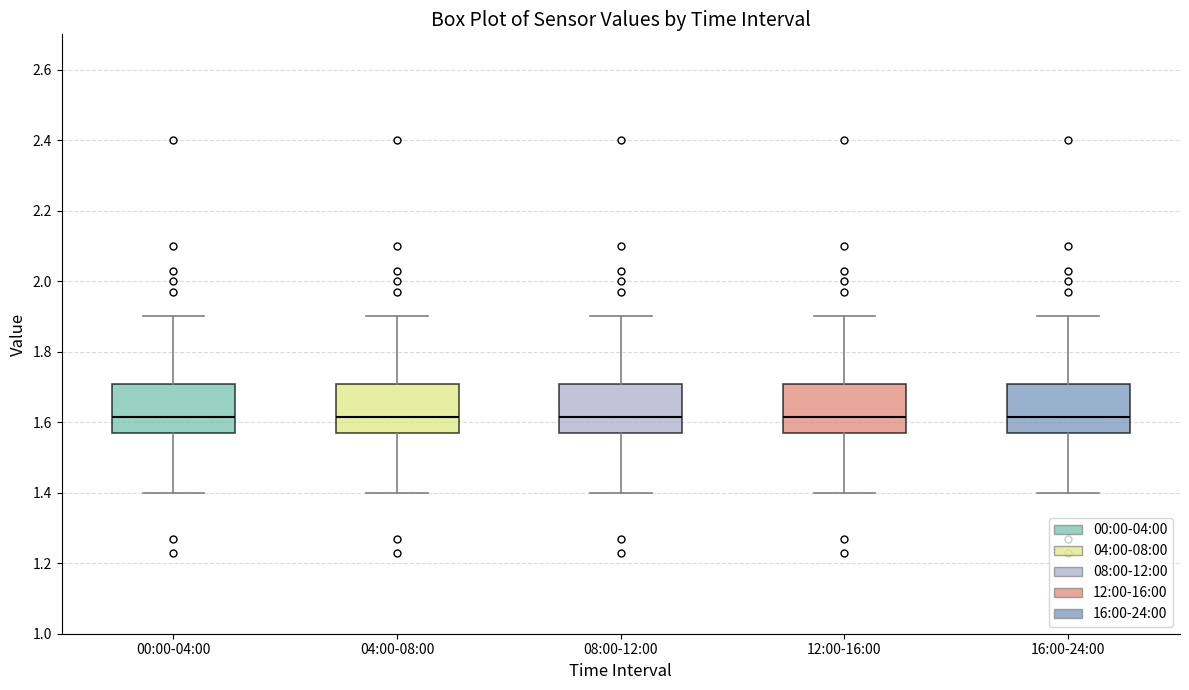

Where does the upper whisker of the box for 12:00-16:00 end on the y-axis? The values are not printed on the chart, so give them approximately, as read against the axis.

1.90